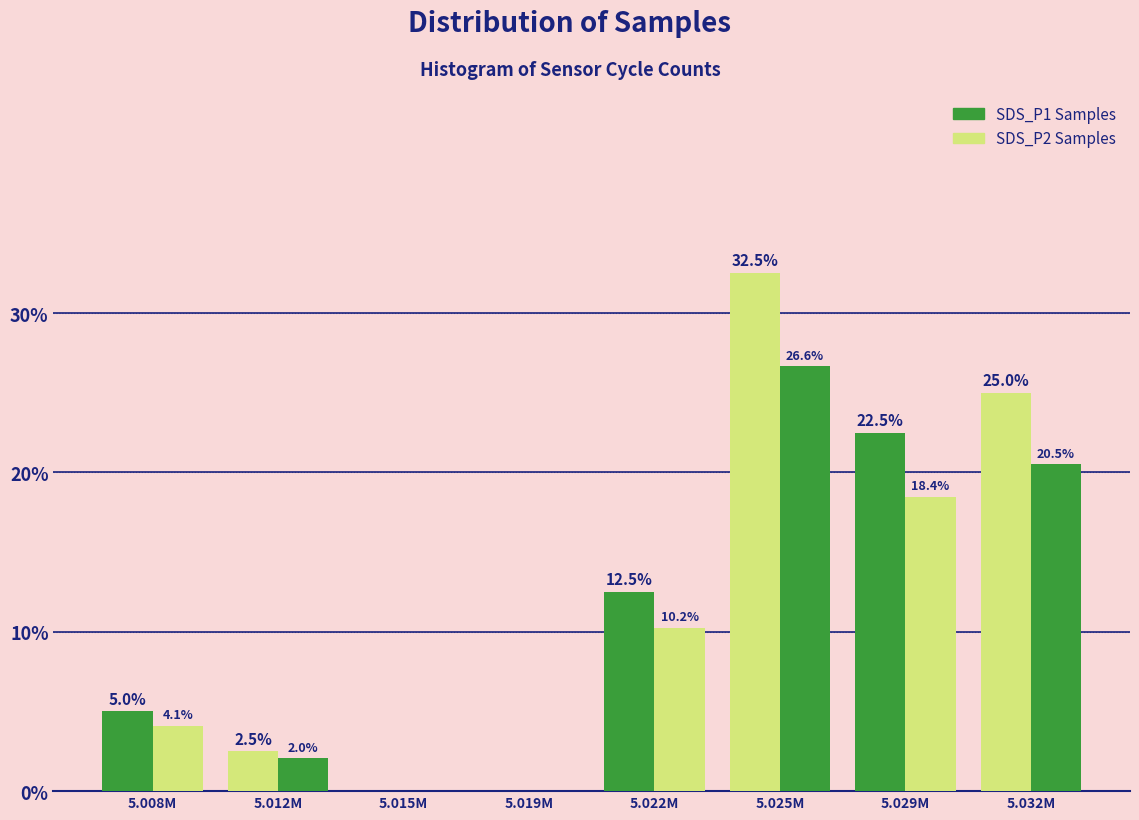

Are the bars horizontal?

No